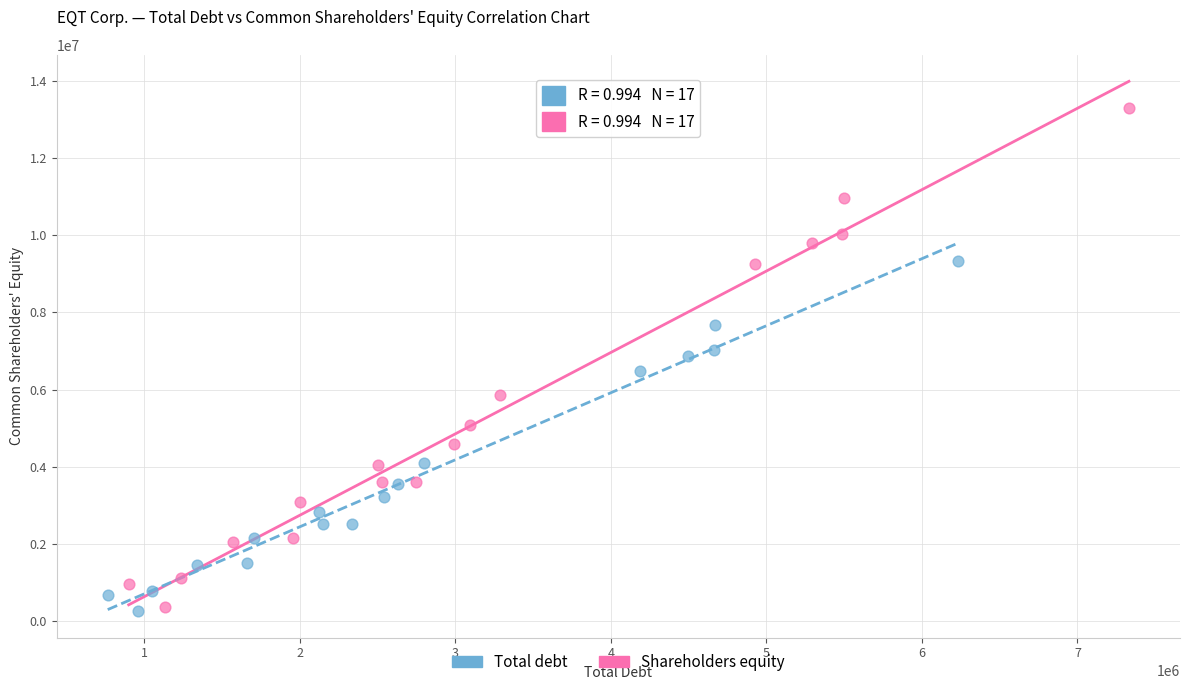

Which series contains the highest Y value?

Shareholders equity